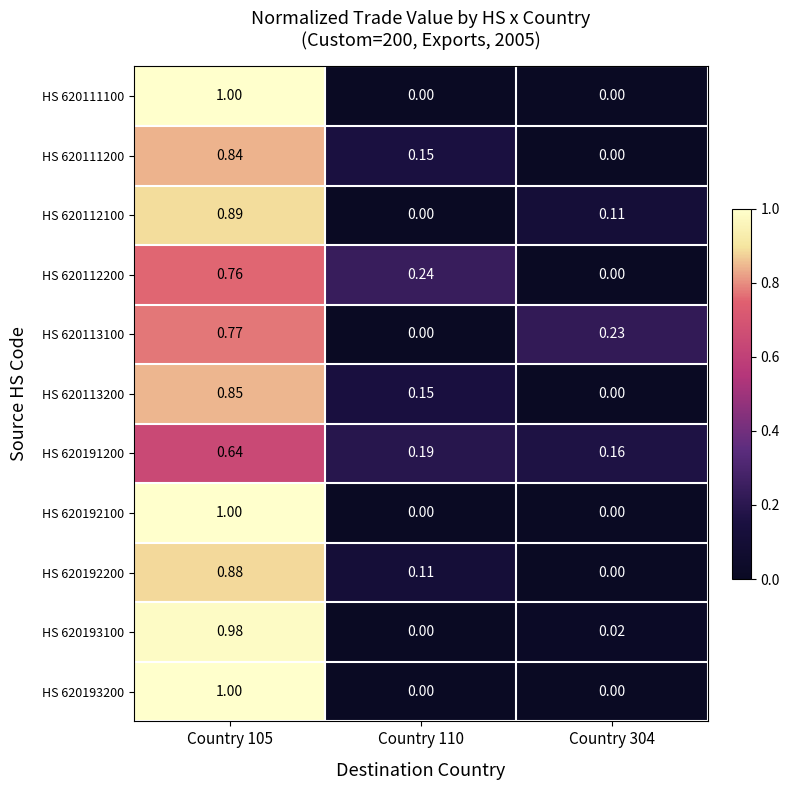

Is the value of HS 620112100 at Country 304 greater than the value of HS 620191200 at Country 110?

No